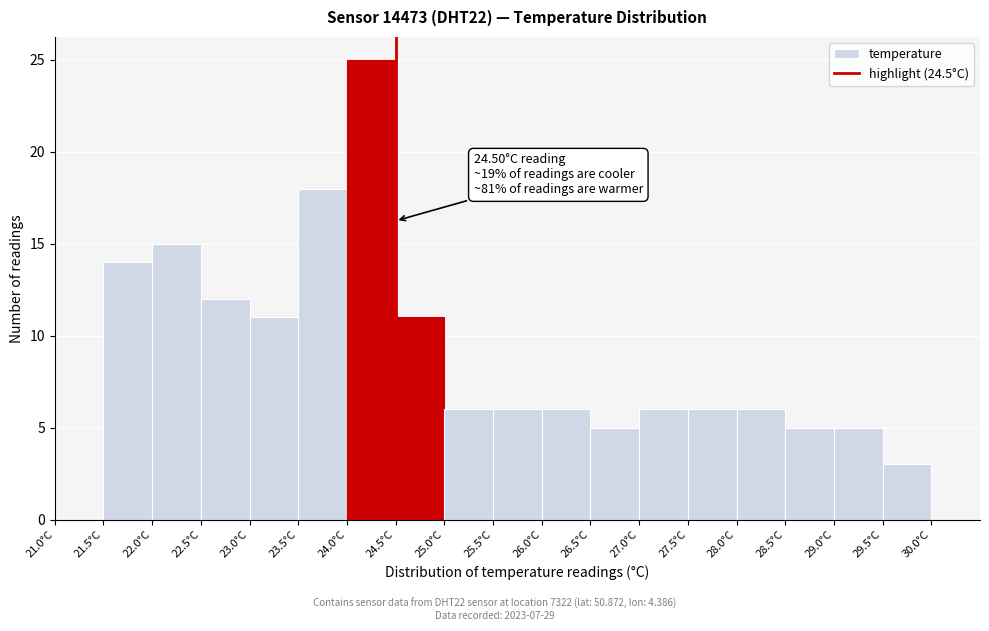

Which range on the x-axis has the tallest bar?

24.0 to 24.5